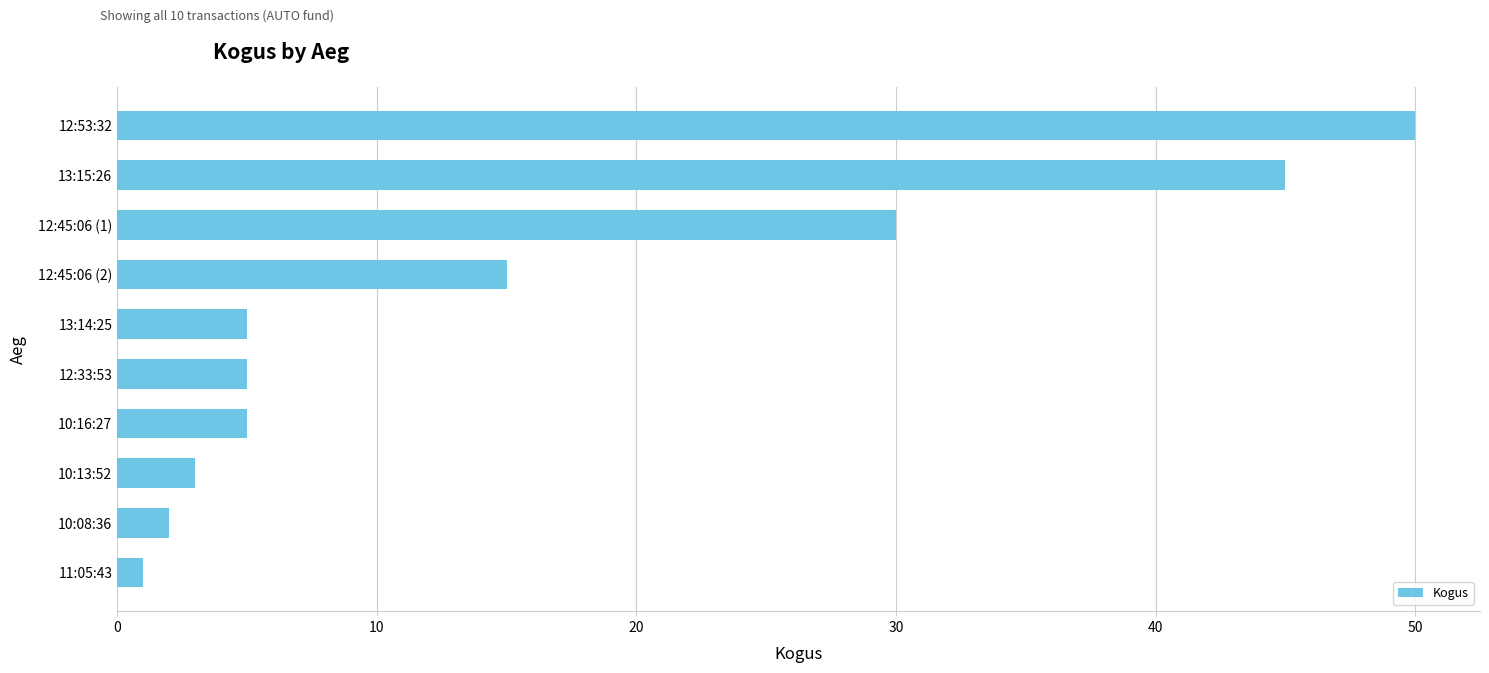

Where is the data nearest to the value 25?

12:45:06 (1)